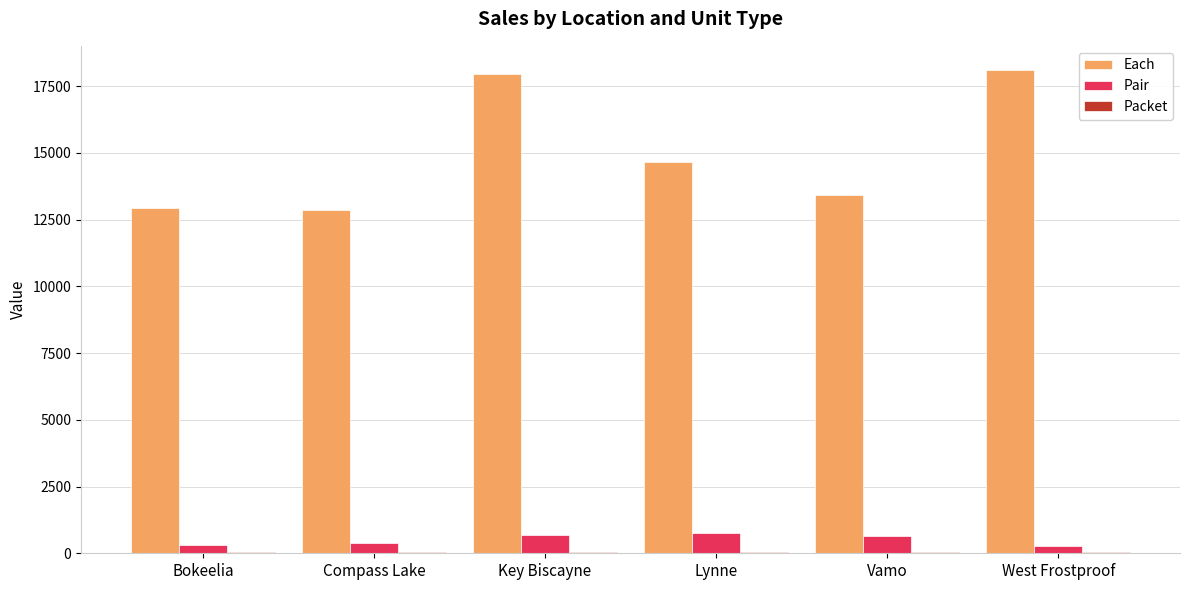

What is the maximum value shown in the chart?

18102